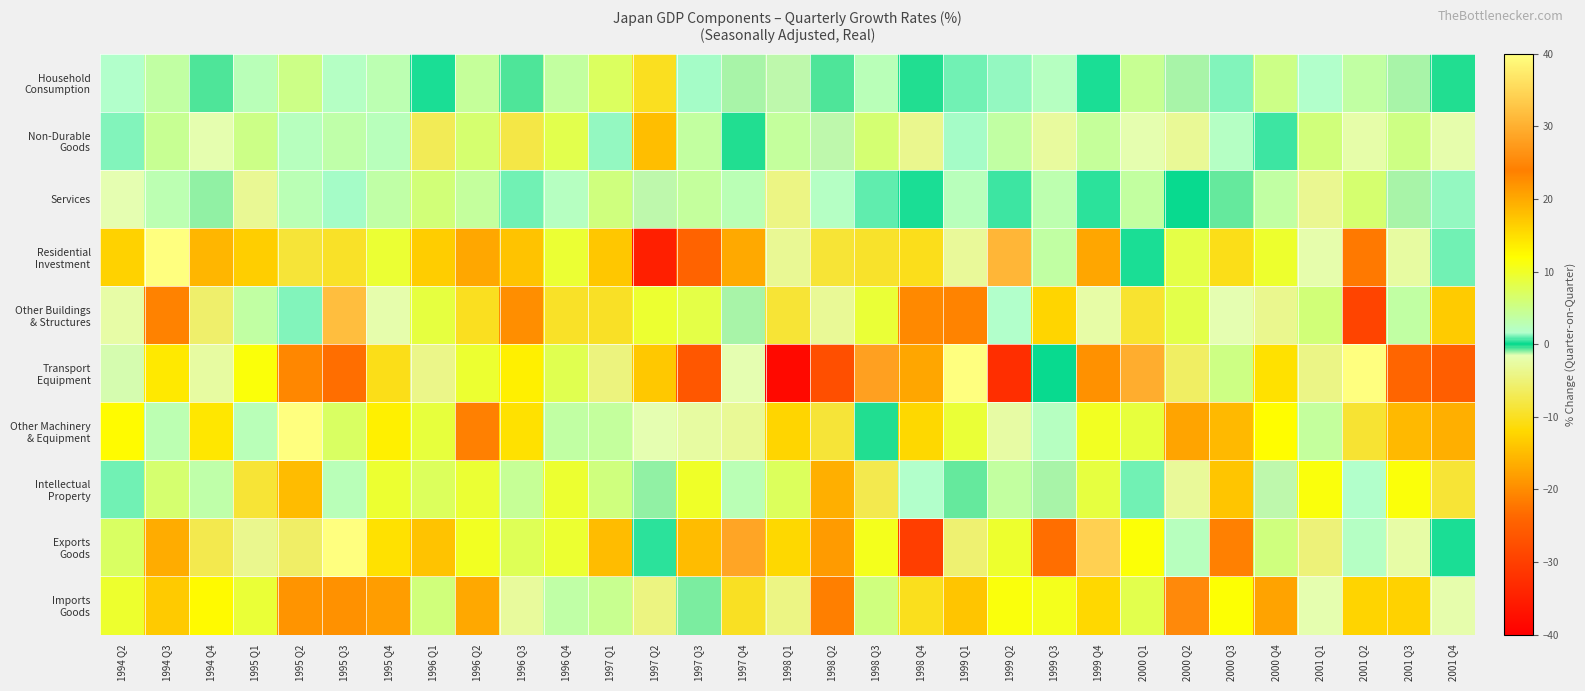

At which category does the chart reach its minimum across all series?

1998 Q1